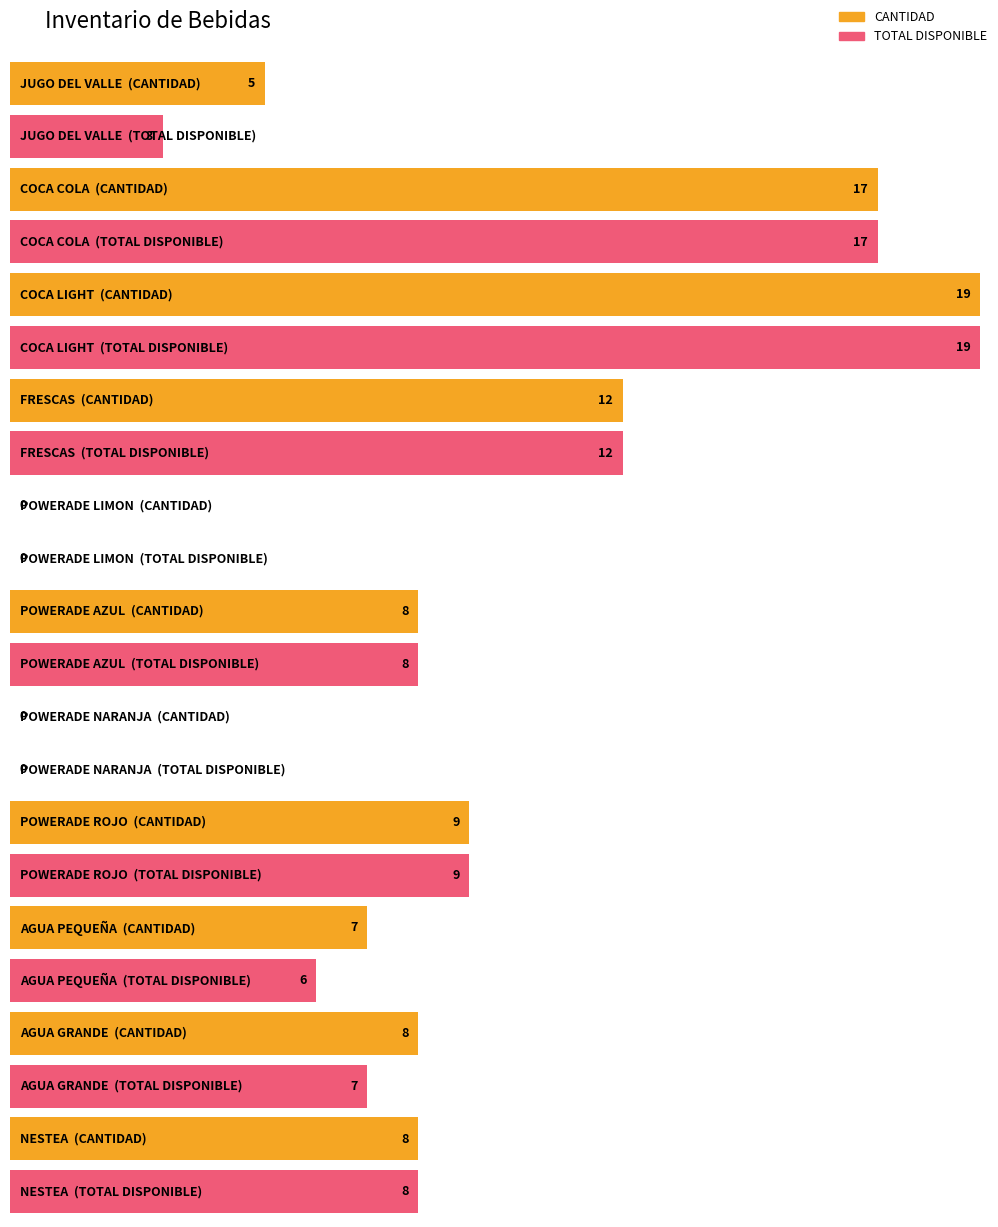

What is the difference between the TOTAL DISPONIBLE values at NESTEA and POWERADE NARANJA?

8